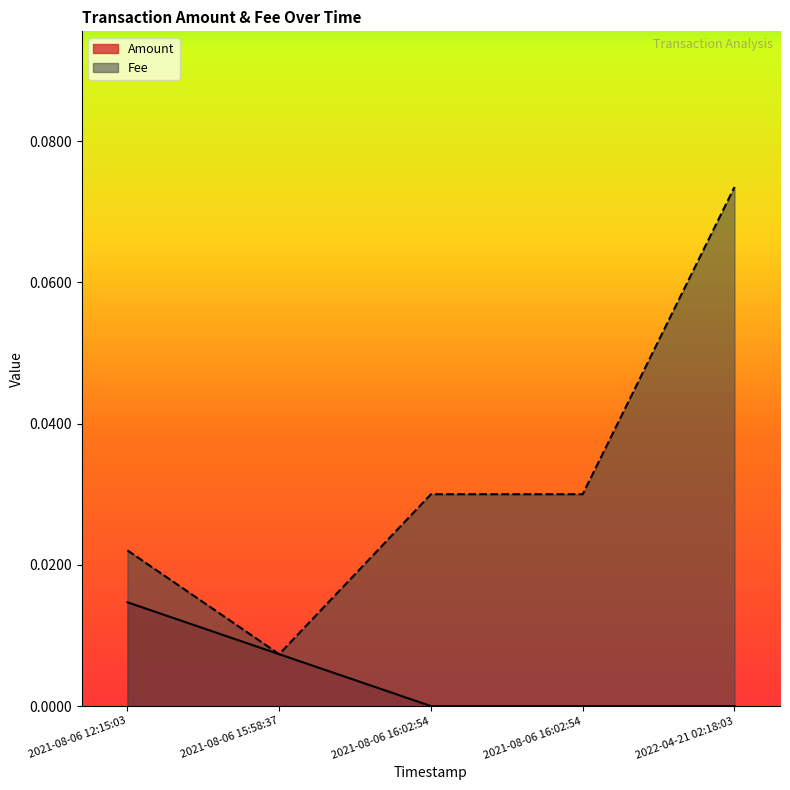

What are all the series names shown in the legend?

Amount, Fee